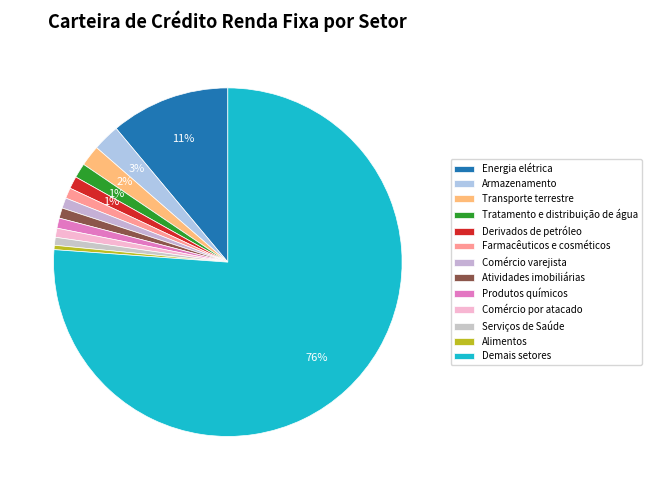

To the nearest percent, what percentage of the pie is Energia elétrica?

11%